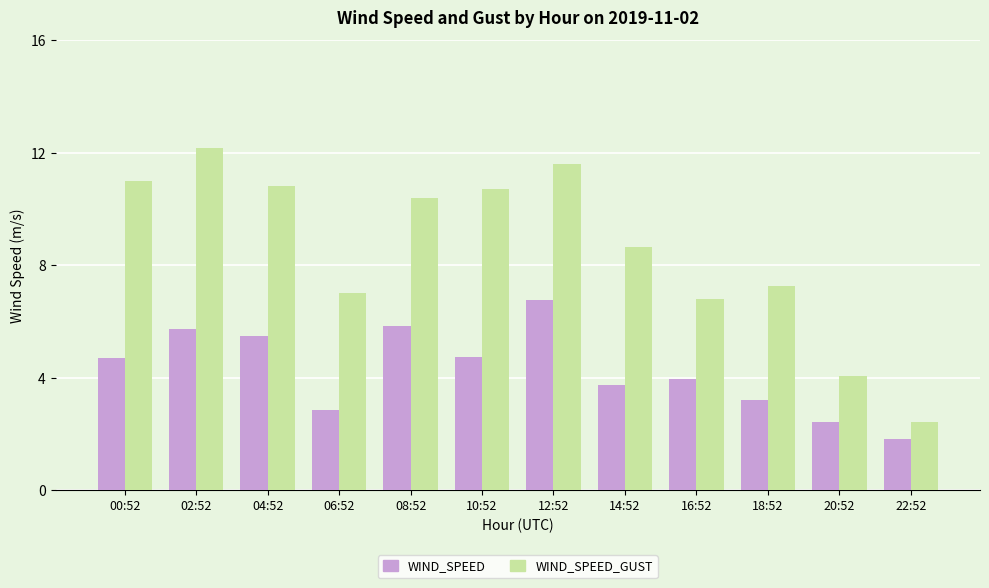

The value of WIND_SPEED at 00:52 is 4.7. True or false?

True